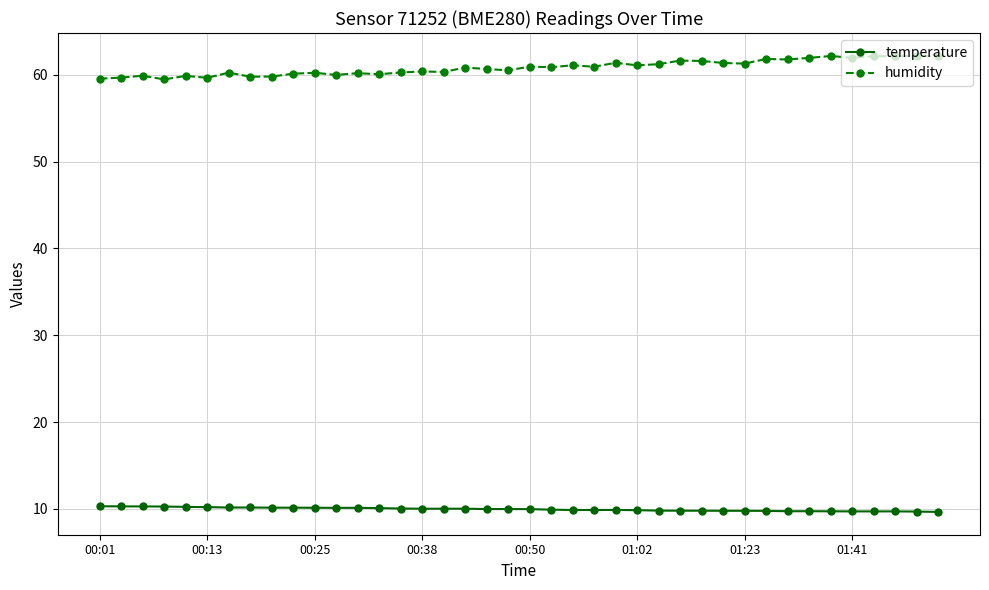

True or false: temperature and humidity cross at least once.

False